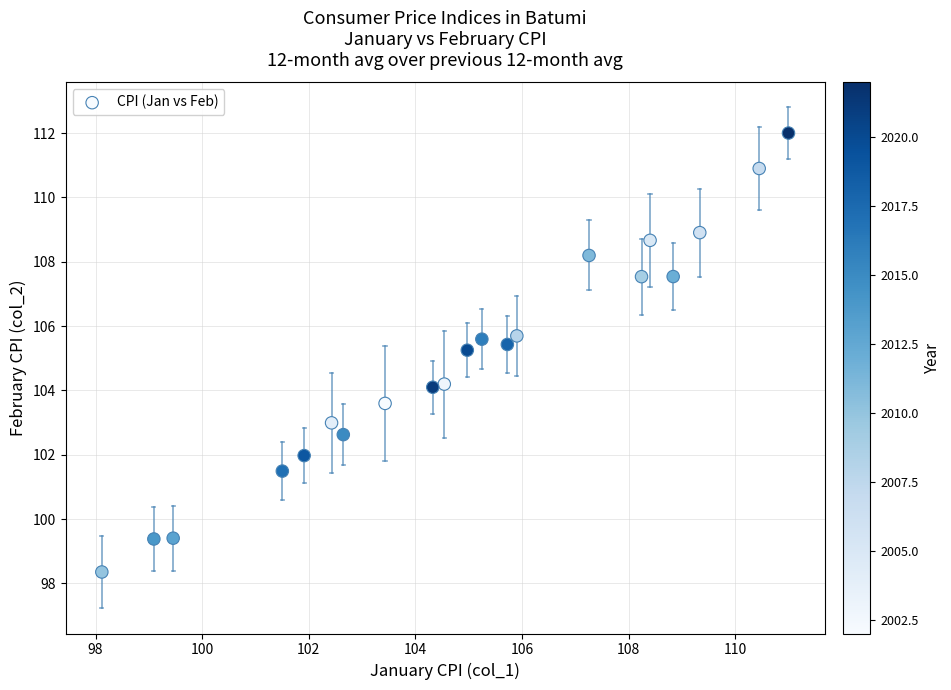

What is the range of X values (max minus min)?

12.9